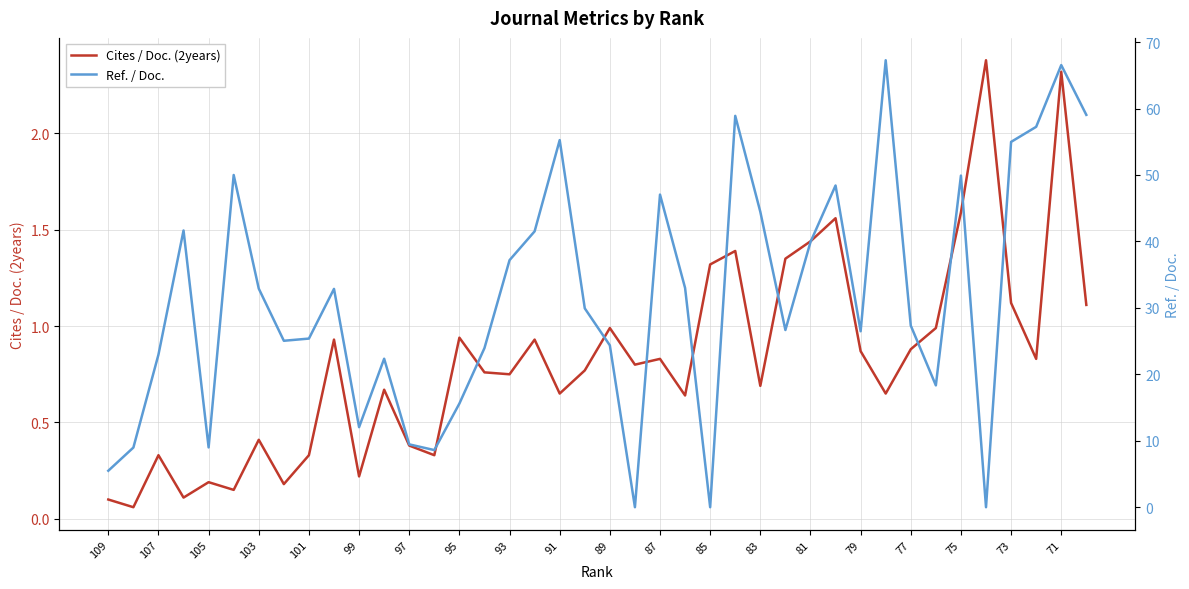

The Cites / Doc. (2years) series shows 0.6 at 107. True or false?

False